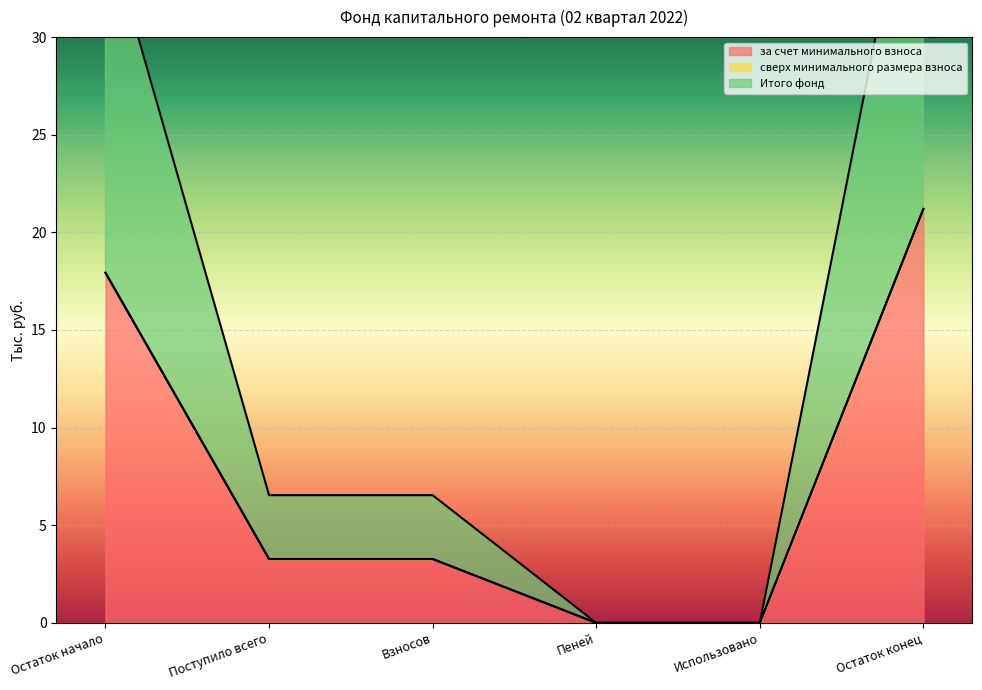

What position from the left is Остаток начало?

1